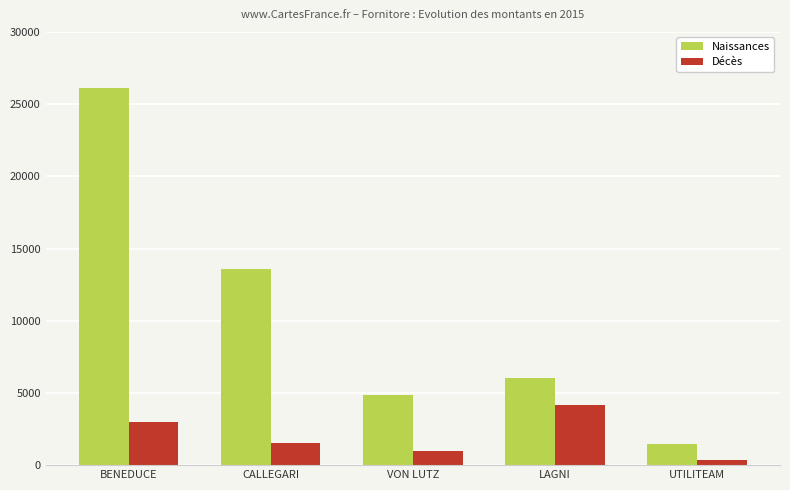

The value of Naissances at CALLEGARI is 19590.8. True or false?

False